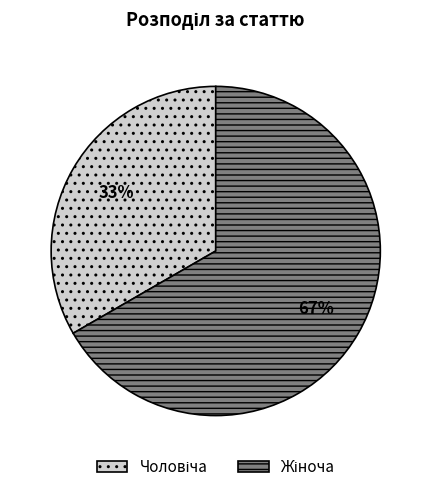

To the nearest percent, what is the average slice percentage?

50%